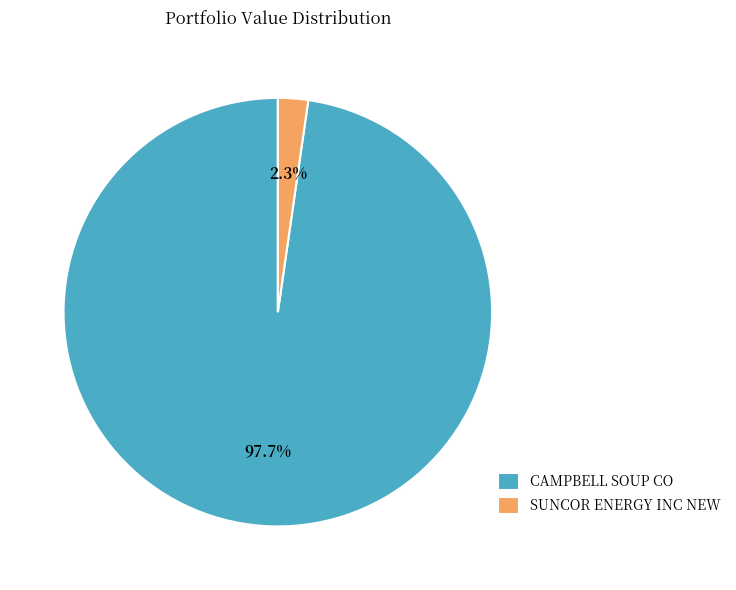

Count the number of slices in the pie.

2